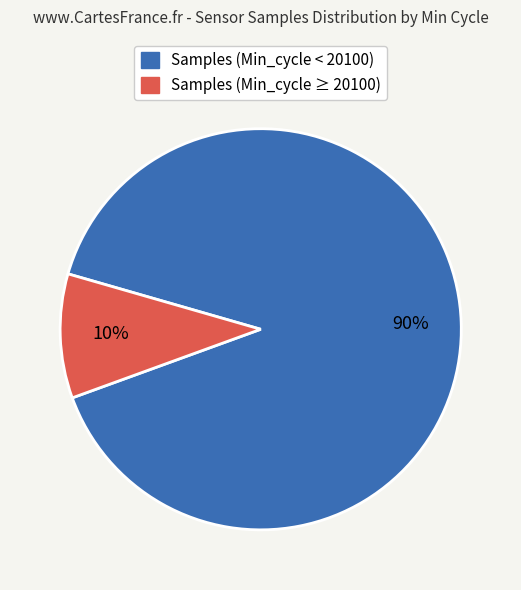

Count the number of slices in the pie.

2